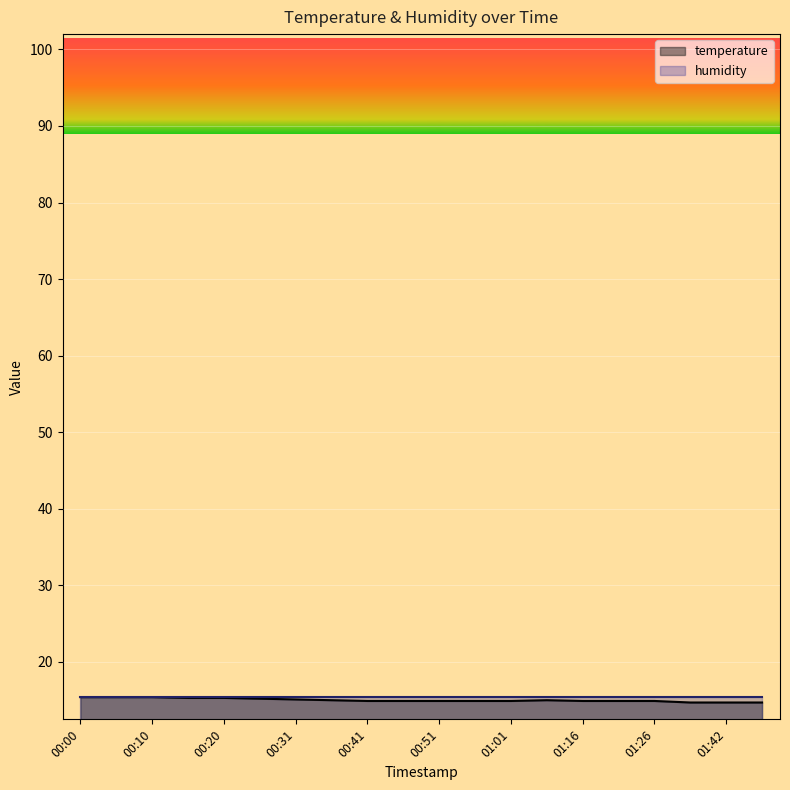

What is the label of the 13th point from the right?

00:36